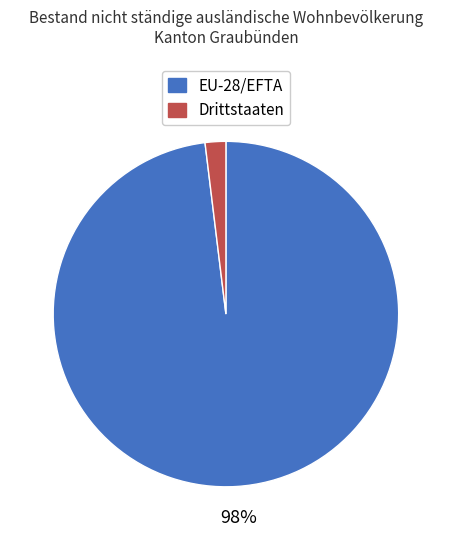

Is the sum of EU-28/EFTA and Drittstaaten greater than half?

Yes